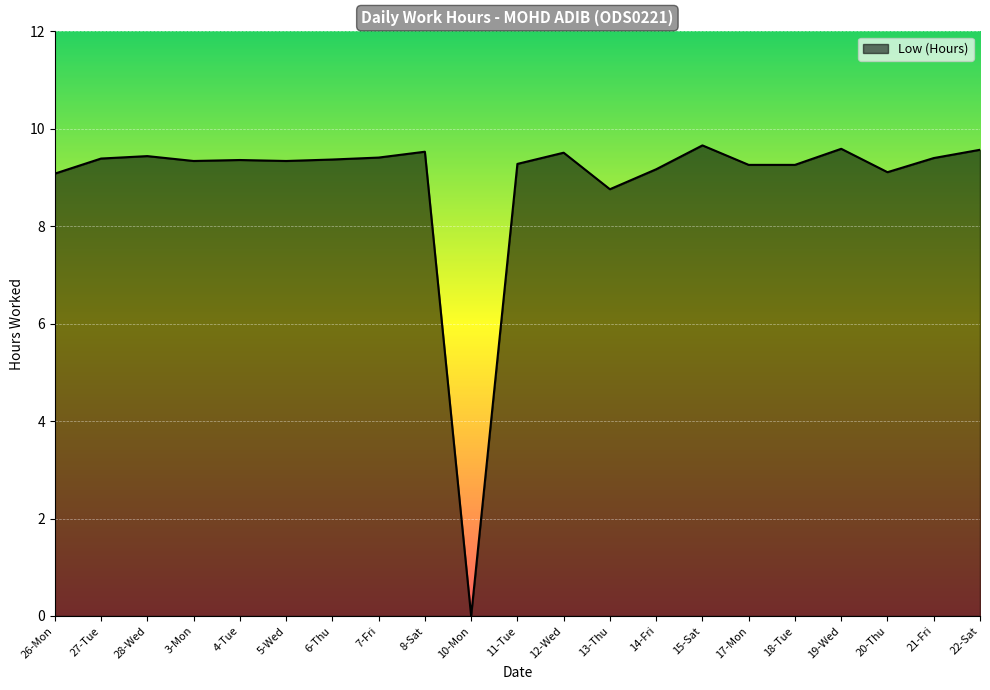

The chart shows a value of 9.3 at 18-Tue. True or false?

True